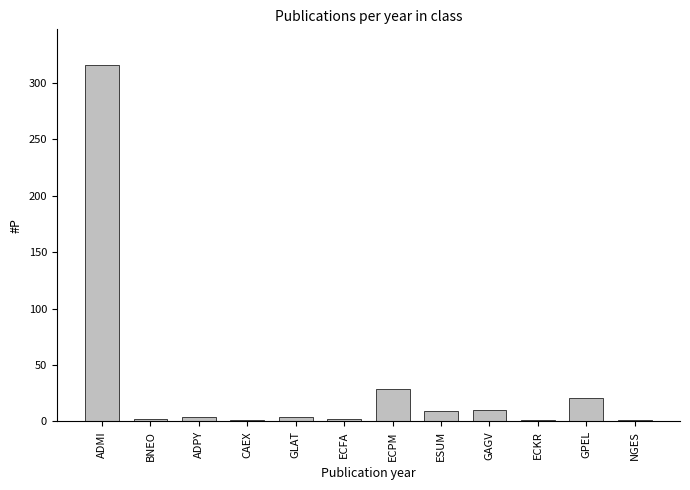

The value at BNEO is 2. True or false?

True